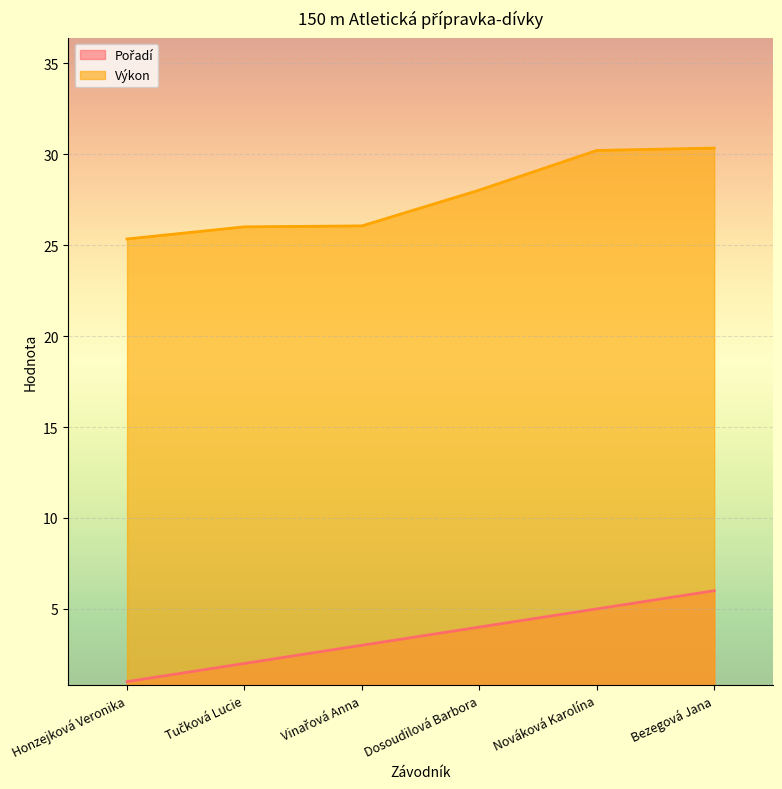

List the series in order of their overall mean, lowest first.

Pořadí, Výkon